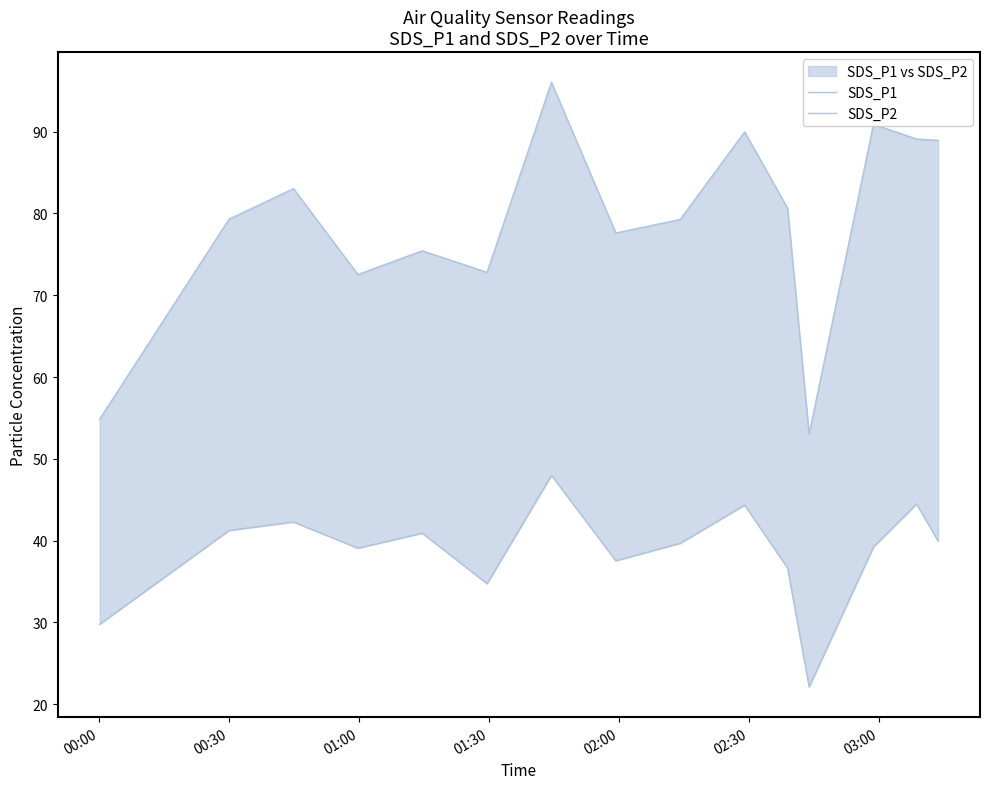

How many data points does each series have?

15